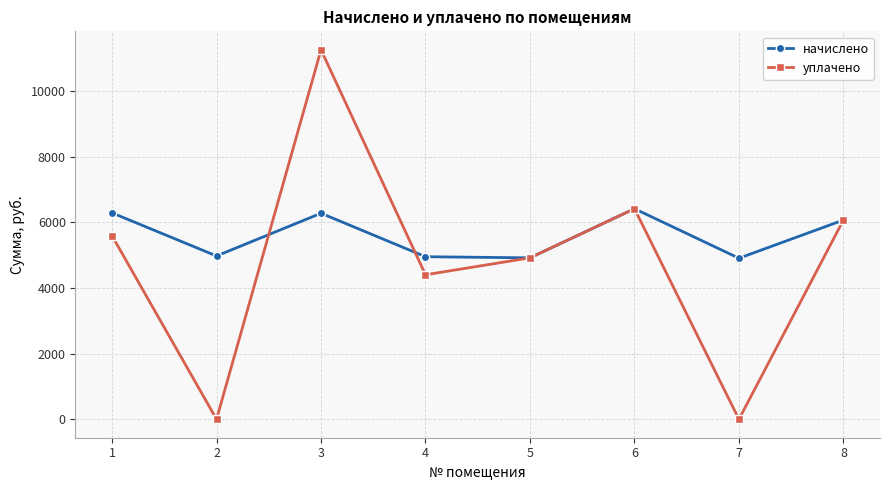

Rank the series by their maximum value, from highest to lowest.

уплачено, начислено